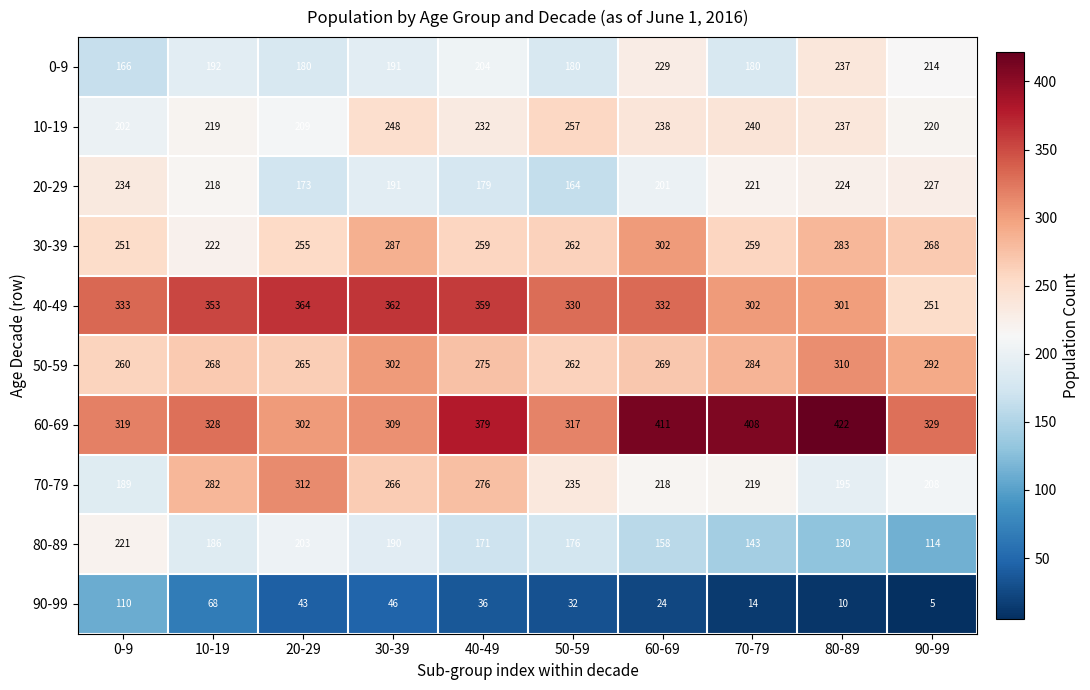

What is the minimum value shown in the chart?

5